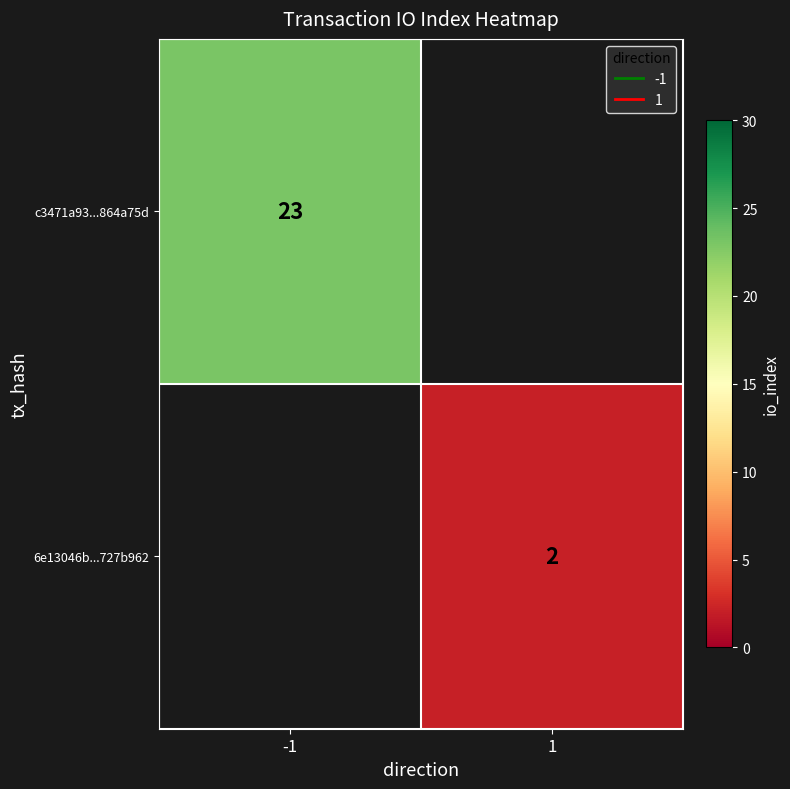

Count the number of categories in the chart.

2